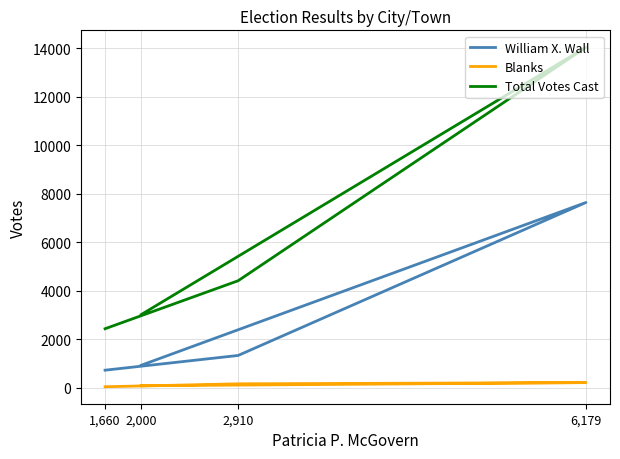

What is the spread (max minus min) of values at 2,910?

4250